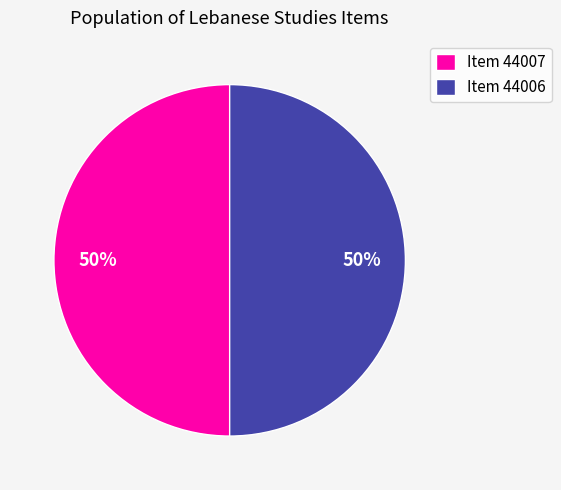

To the nearest percent, what percentage of the pie is Item 44007?

50%